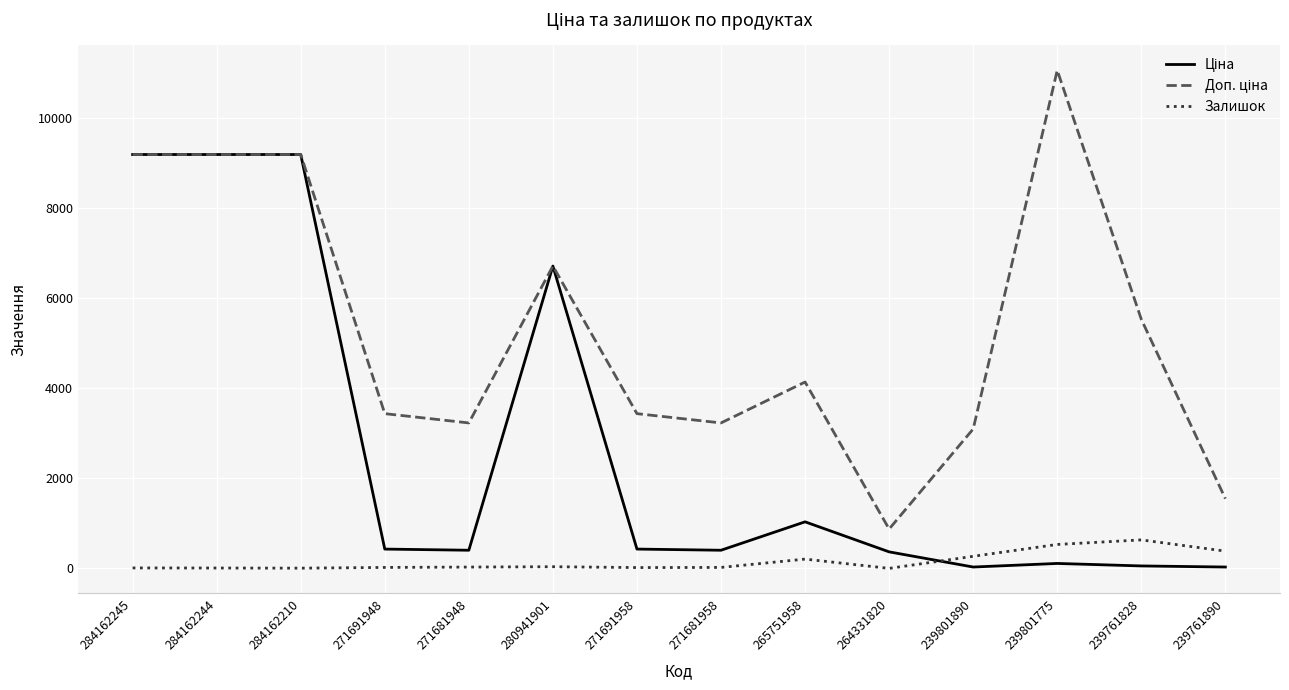

What is the maximum value shown in the chart?

11055.0